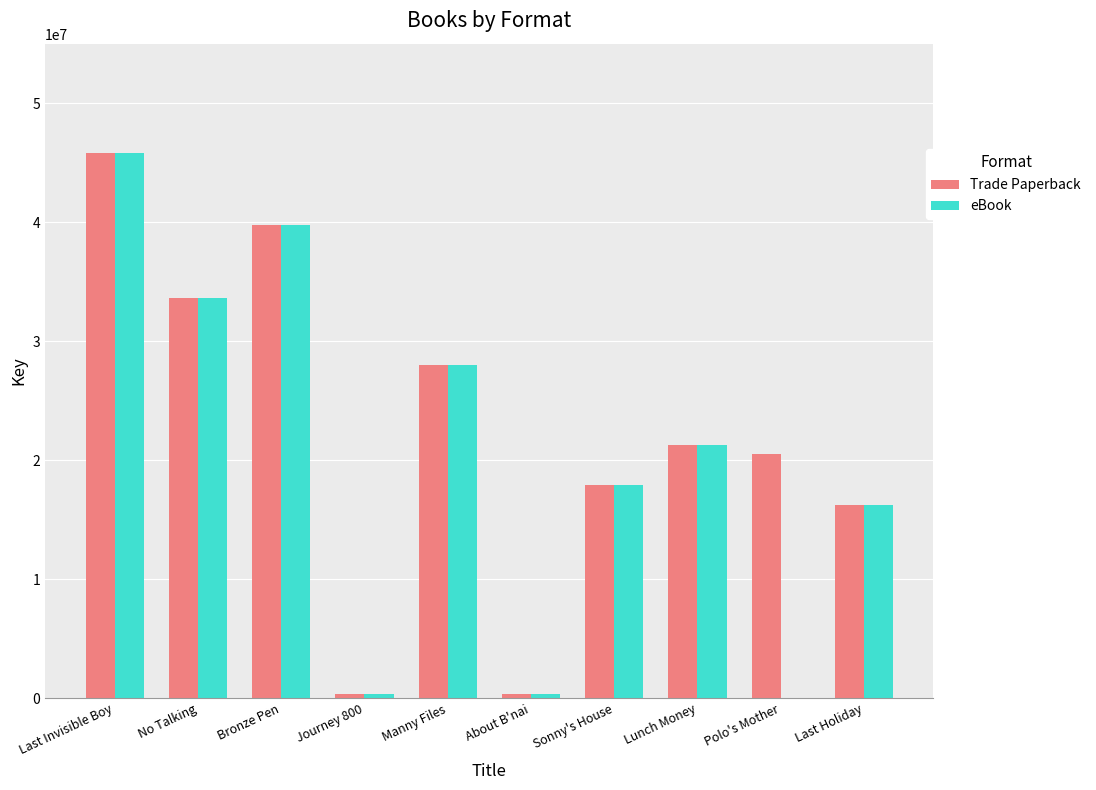

The eBook series shows 25306517 at Last Holiday. True or false?

False